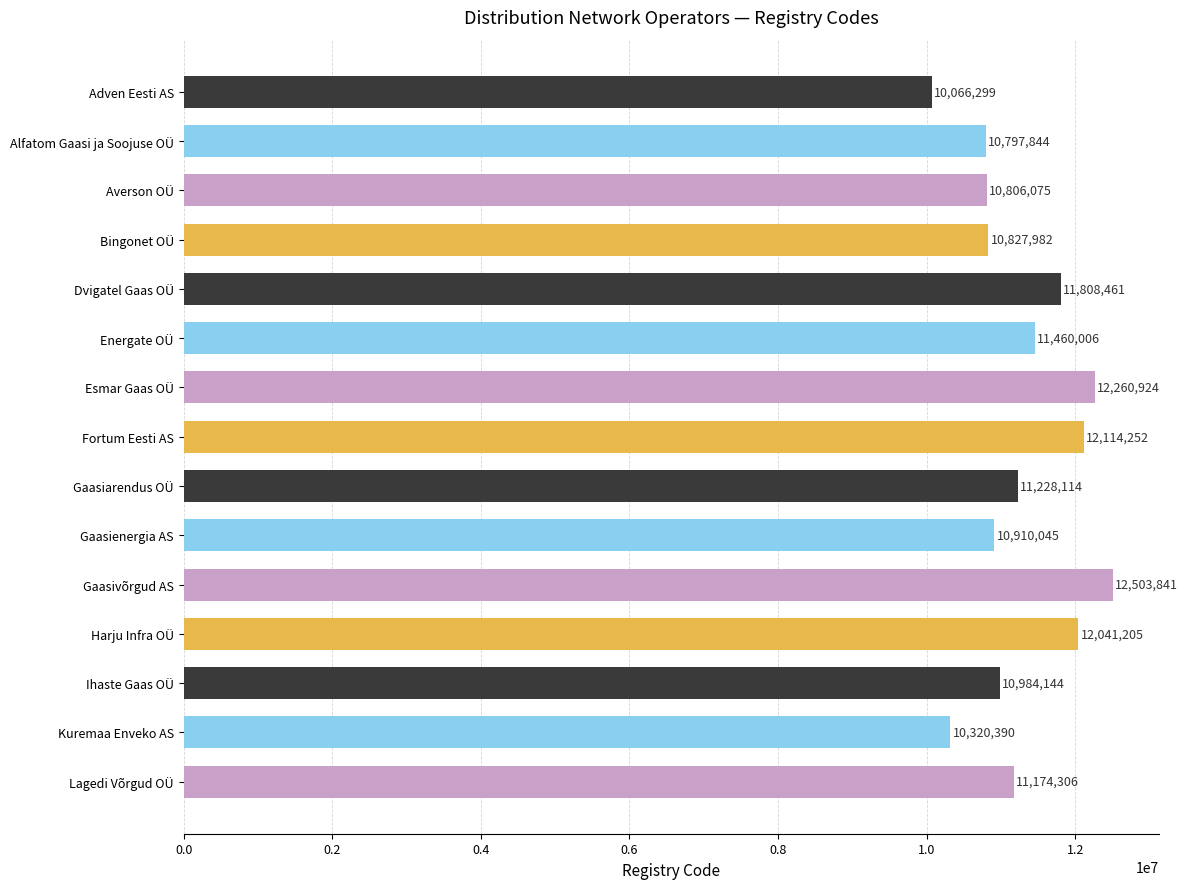

Are the bars grouped side by side (vs. stacked)?

No